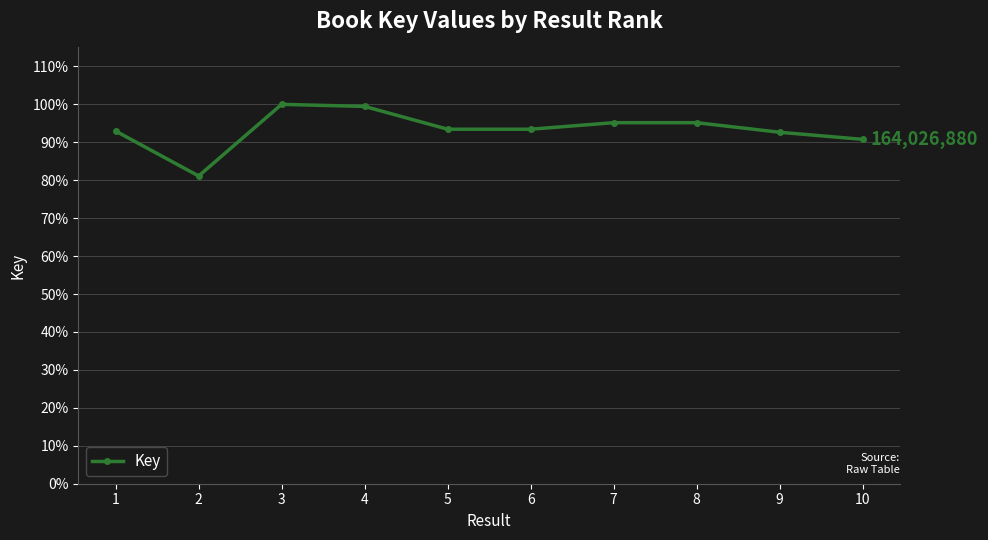

List the labels in order of value, largest first.

3, 4, 8, 7, 6, 5, 1, 9, 10, 2